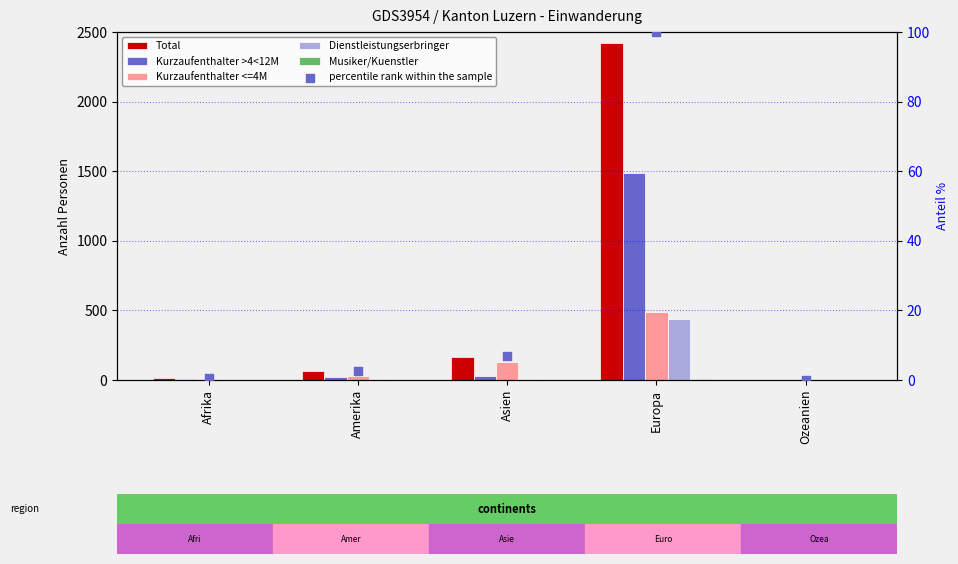

Which series has the widest spread of Y values?

Total